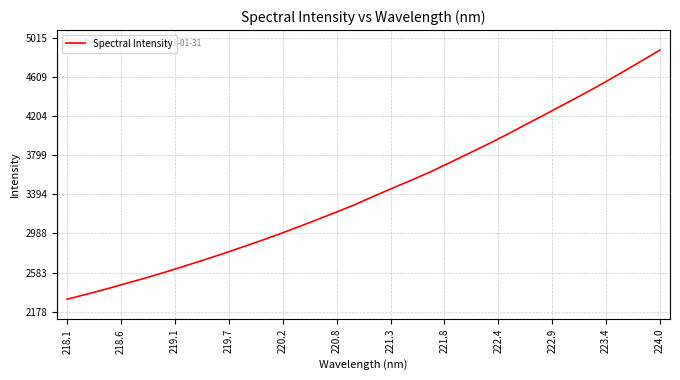

What is the difference between the maximum and minimum values?

2579.1